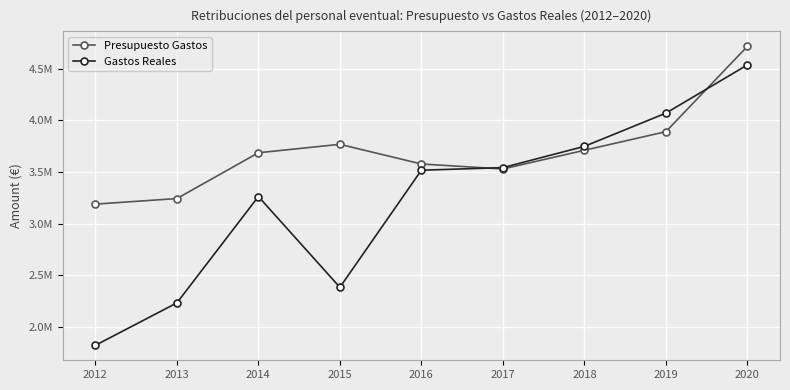

What are all the series names shown in the legend?

Presupuesto Gastos, Gastos Reales